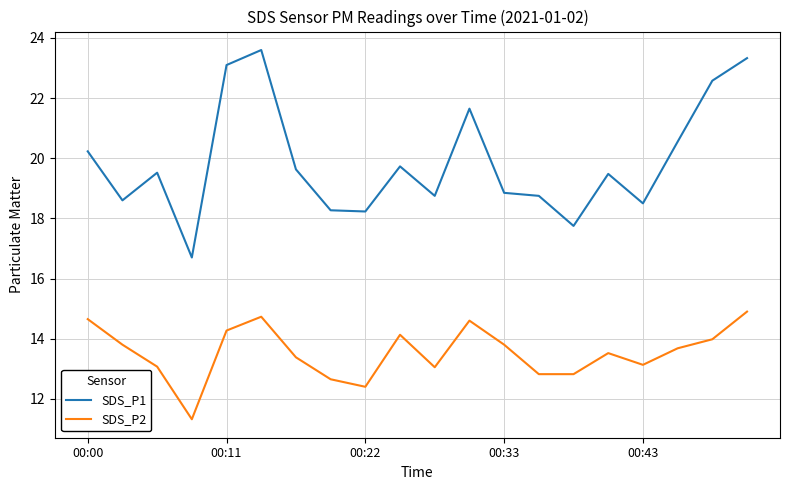

What is the minimum value for SDS_P1?

16.7